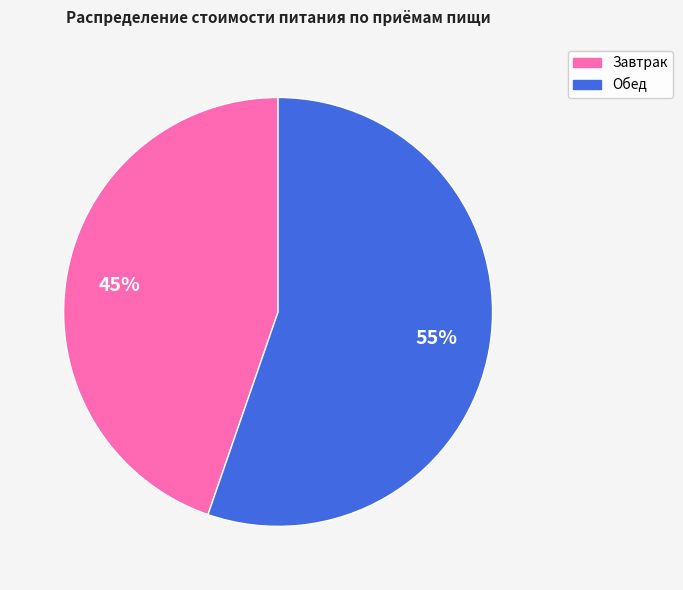

Approximately how many times larger is the value at Обед compared to Завтрак?

1.2